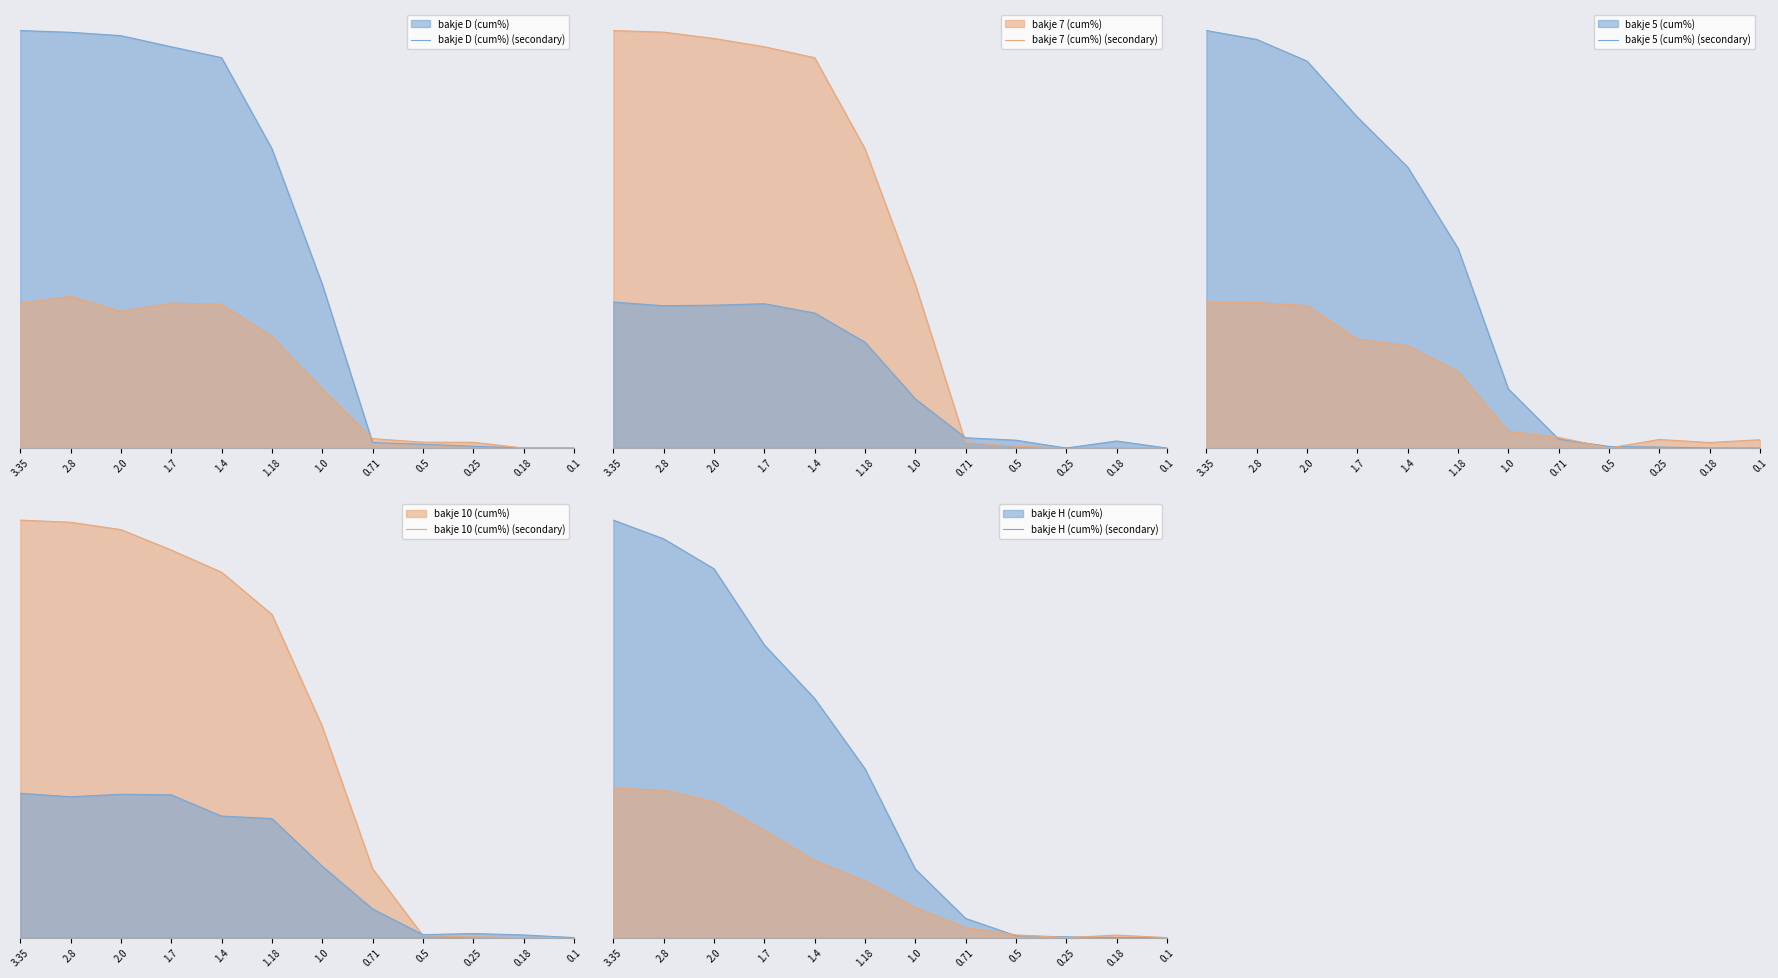

Which series has the largest total across all categories?

bakje 10 (cum%)